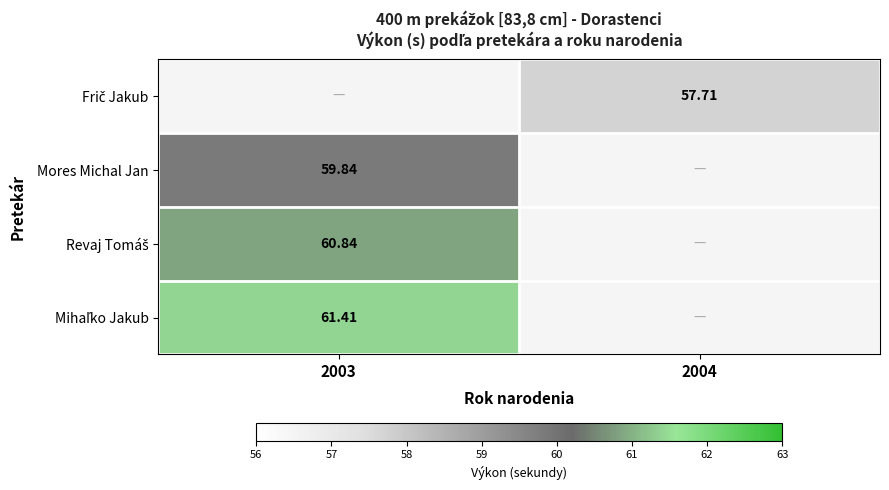

How many data points does each series have?

2